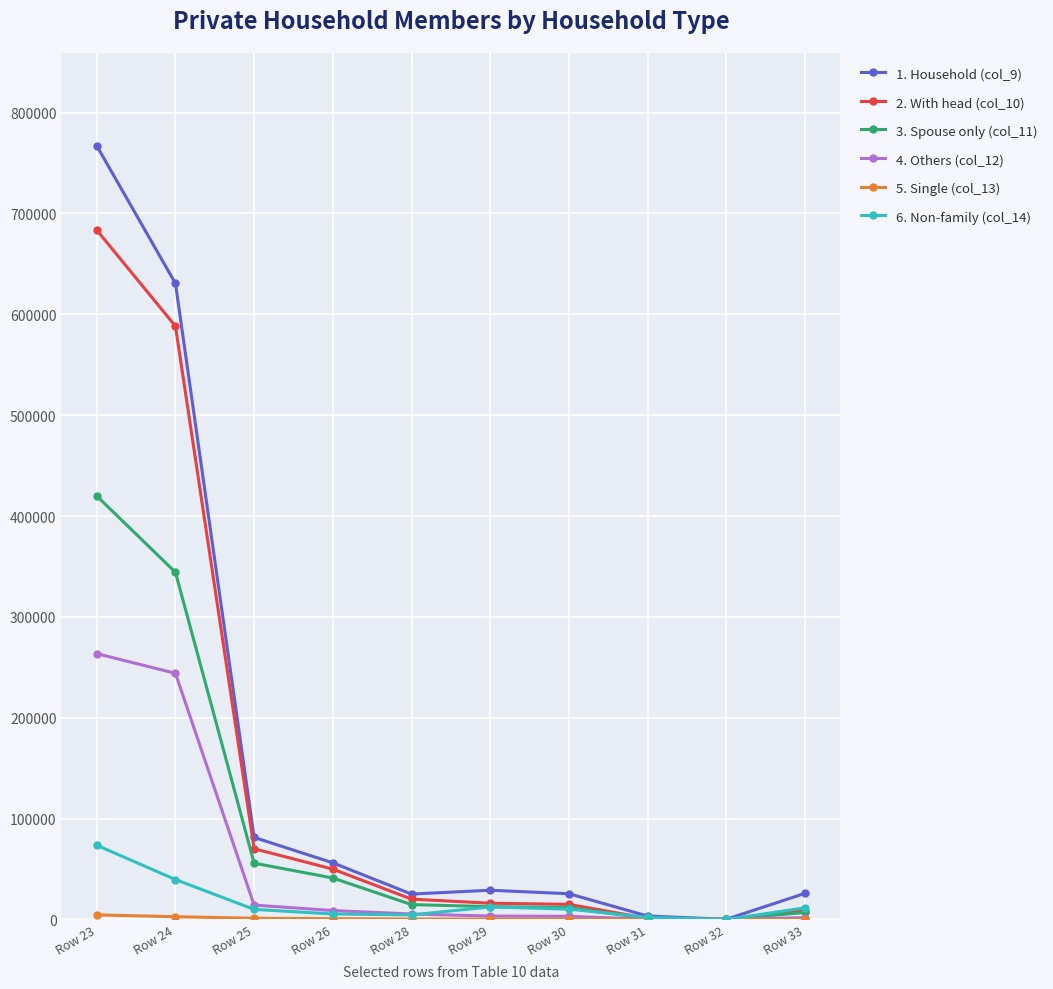

What is the value of the 4. Others (col_12) point at the 5th from the left?

5442